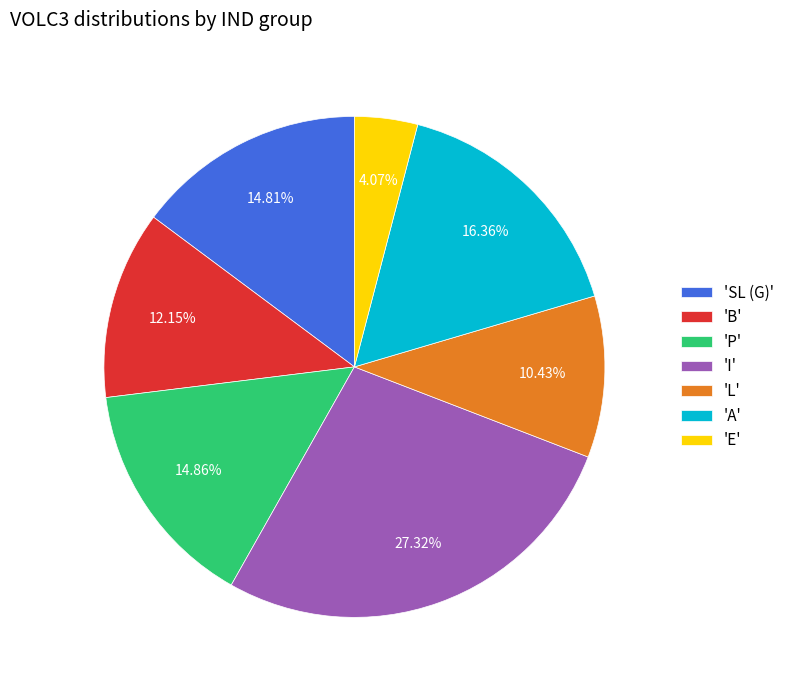

Count the number of slices in the pie.

7